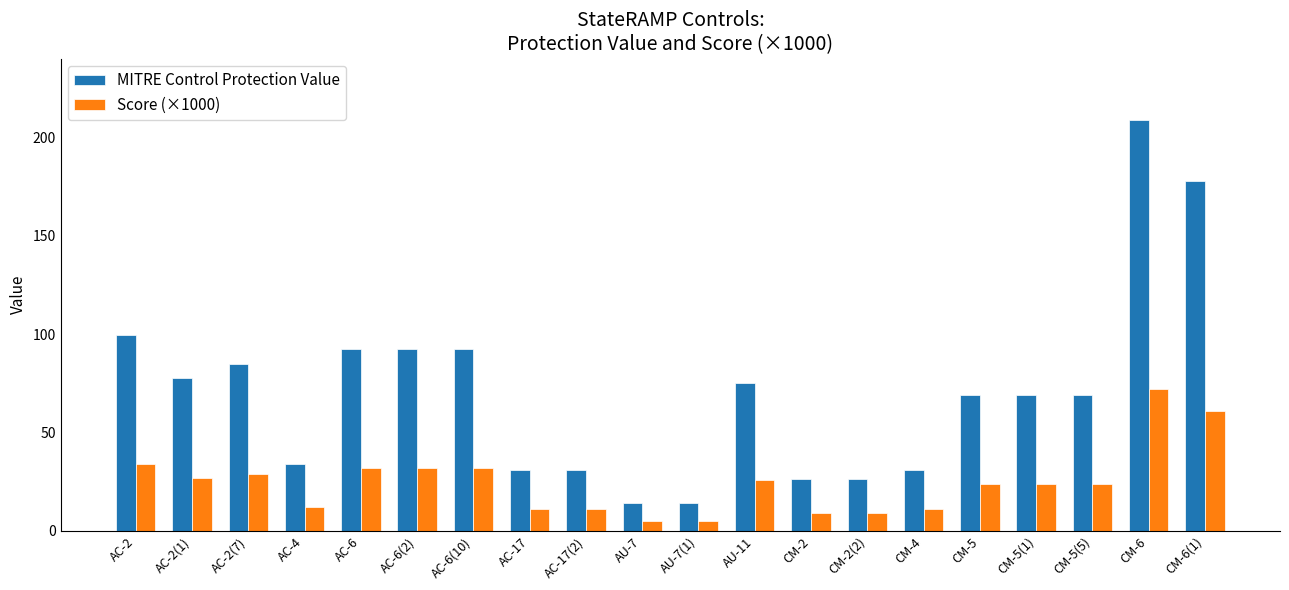

True or false: Score (×1000) has a value of 14.5 at CM-5(5).

False